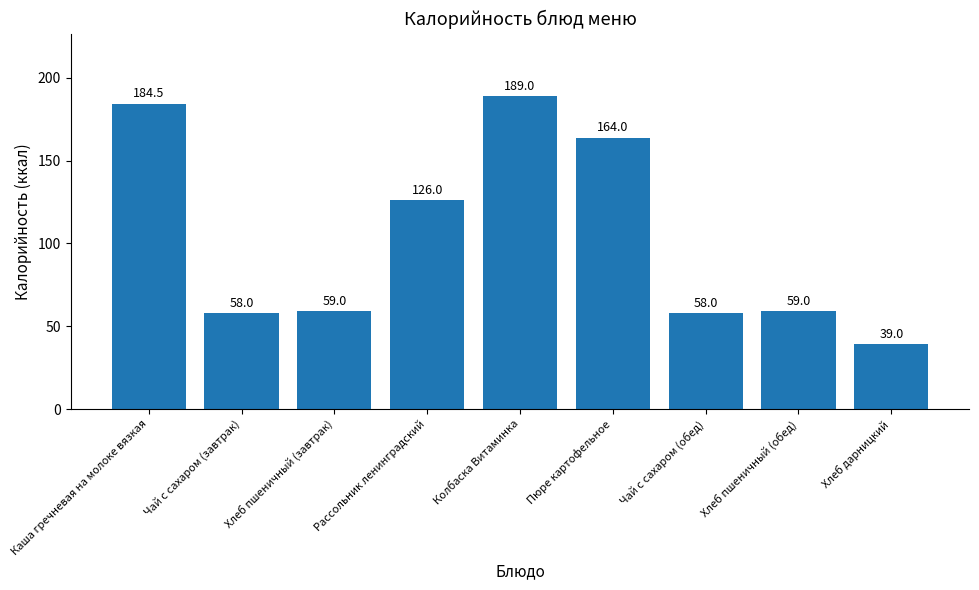

Reading left to right, extract all data points from this chart.

Каша гречневая на молоке вязкая=184.5	Чай с сахаром (завтрак)=58.0	Хлеб пшеничный (завтрак)=59.0	Рассольник ленинградский=126.0	Колбаска Витаминка=189.0	Пюре картофельное=164.0	Чай с сахаром (обед)=58.0	Хлеб пшеничный (обед)=59.0	Хлеб дарницкий=39.0